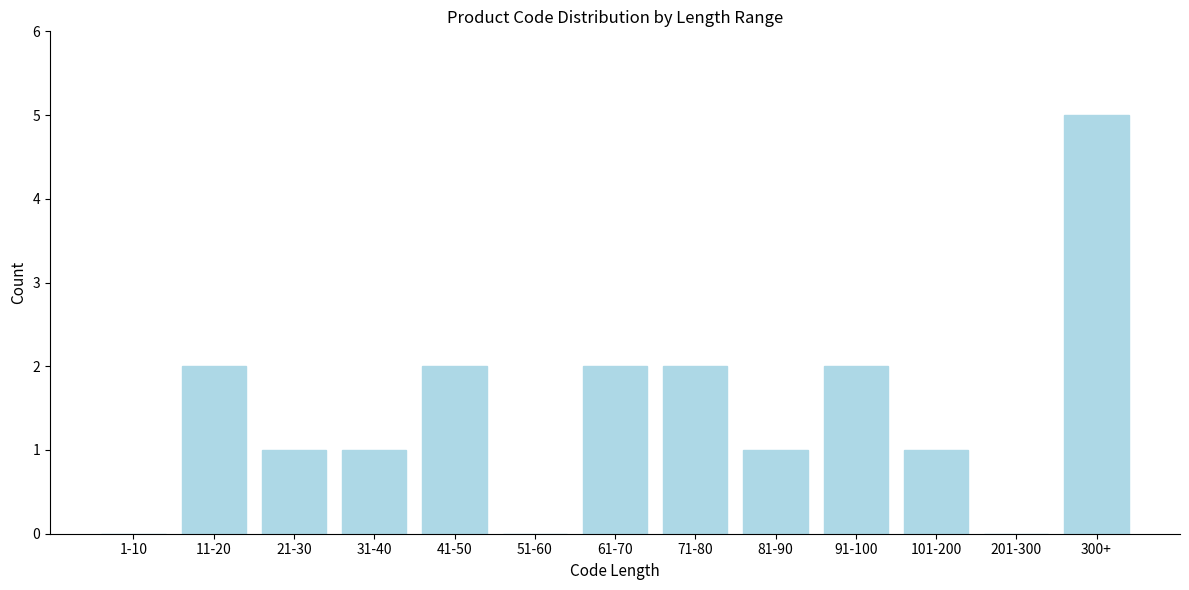

Reading left to right, extract all data points from this chart.

1-10=0	11-20=2	21-30=1	31-40=1	41-50=2	51-60=0	61-70=2	71-80=2	81-90=1	91-100=2	101-200=1	201-300=0	300+=5